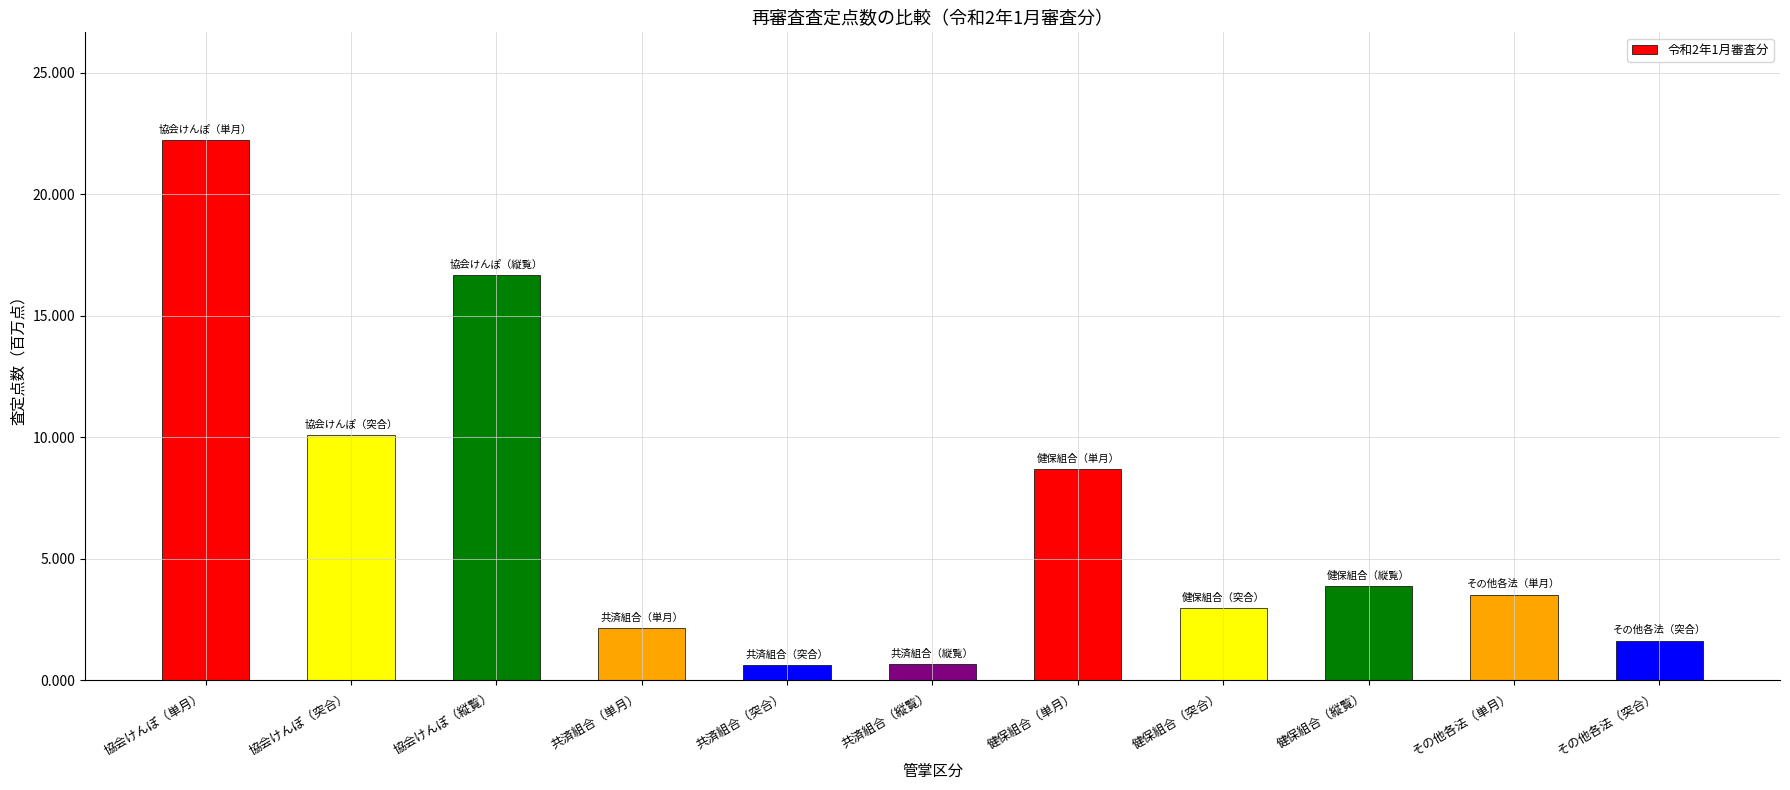

What is the average value?

6.6